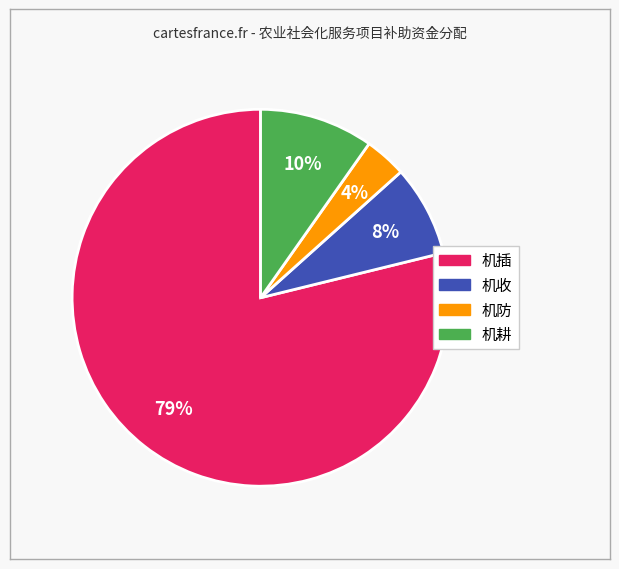

Between 机耕 and 机防, which is larger?

机耕